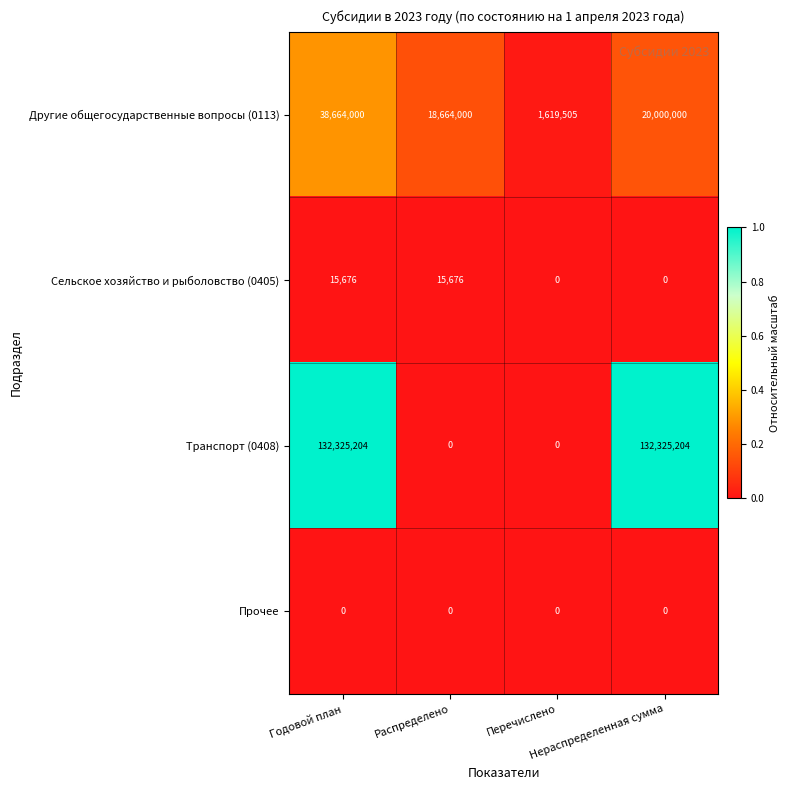

What is the greatest value displayed?

132325204